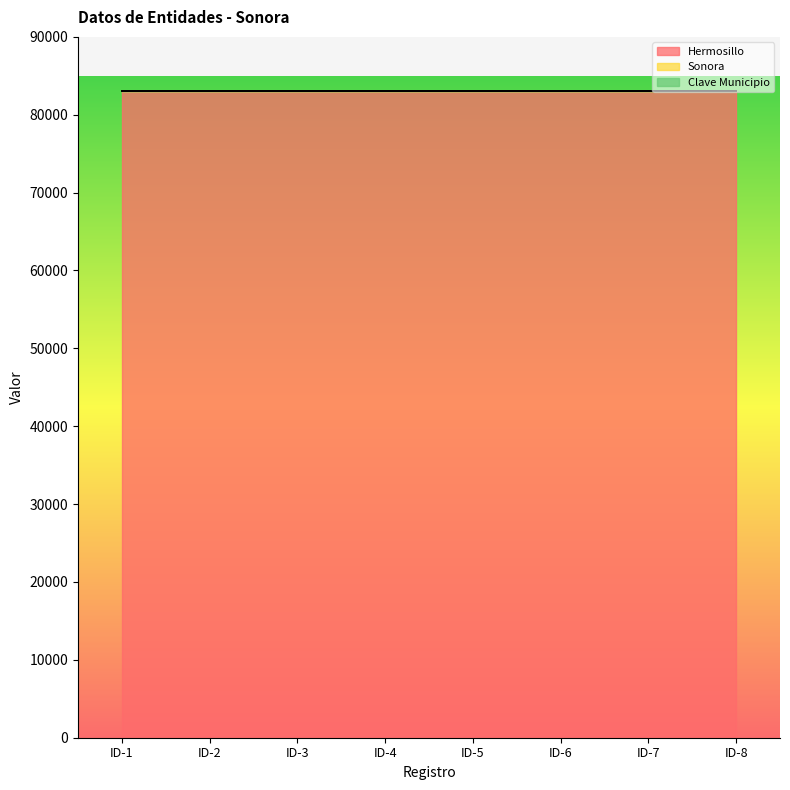

True or false: Clave Municipio and Hermosillo intersect in this chart.

False